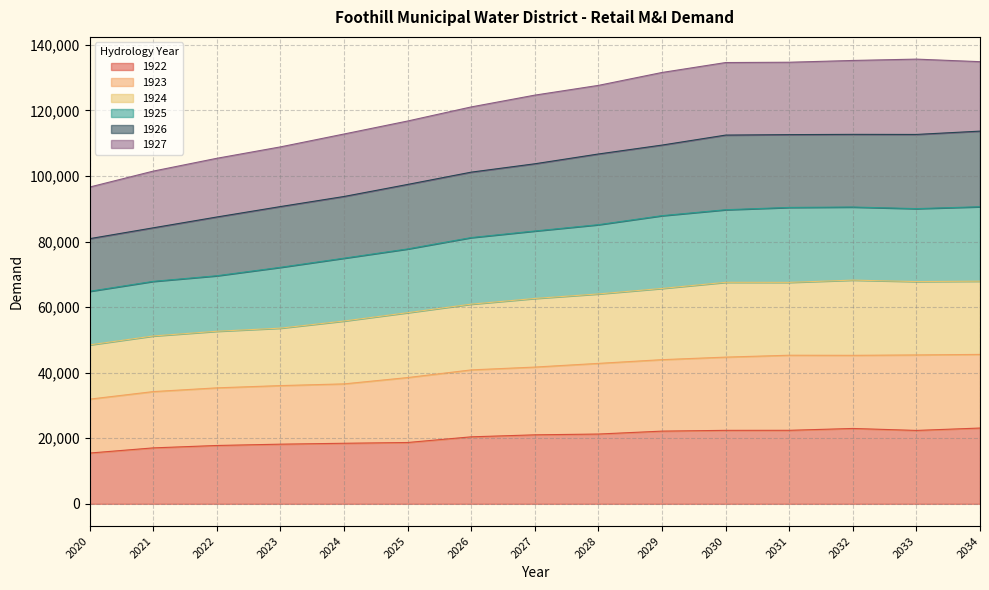

What is the total value across all series at 2020?

96613